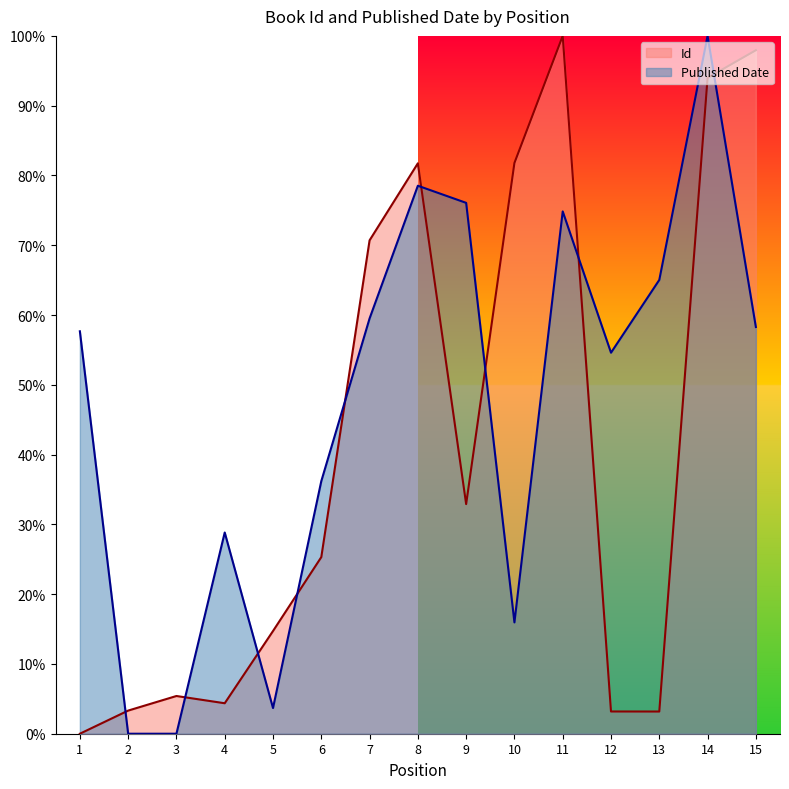

Which series has the largest total across all categories?

Published Date